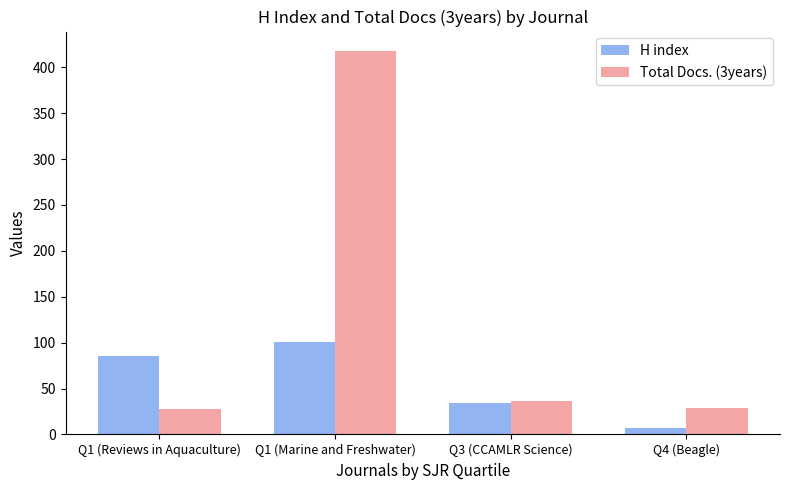

What is the minimum value for H index?

7